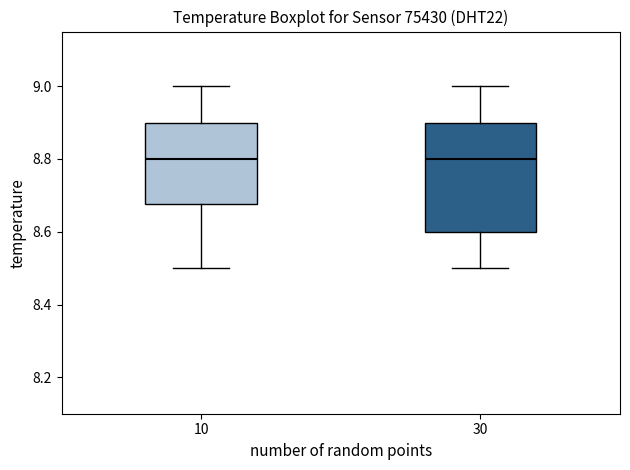

Reading left to right, read every box against the y-axis: the position of its median line, the range the box covers, and the ends of its whiskers. The values are not printed on the chart, so give them approximately, as read against the axis.

10: median 8.80, box 8.68 to 8.90, whiskers 8.50 to 9.00
30: median 8.80, box 8.60 to 8.90, whiskers 8.50 to 9.00